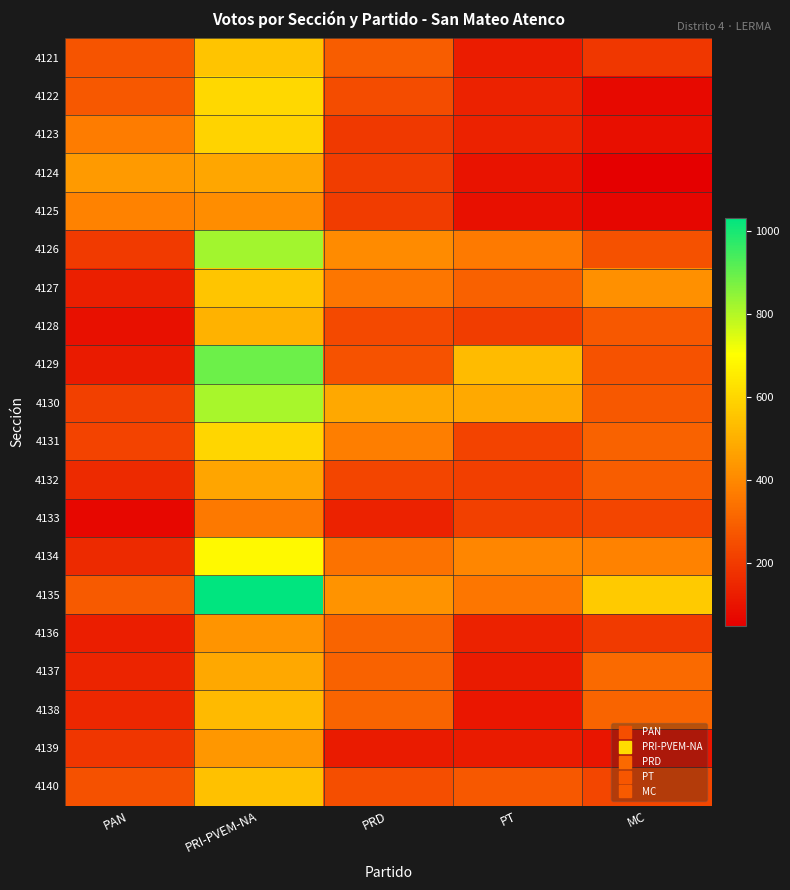

Rank the series at PT from highest to lowest value.

4129, 4130, 4134, 4126, 4135, 4127, 4140, 4131, 4133, 4132, 4128, 4123, 4122, 4136, 4121, 4137, 4139, 4138, 4124, 4125